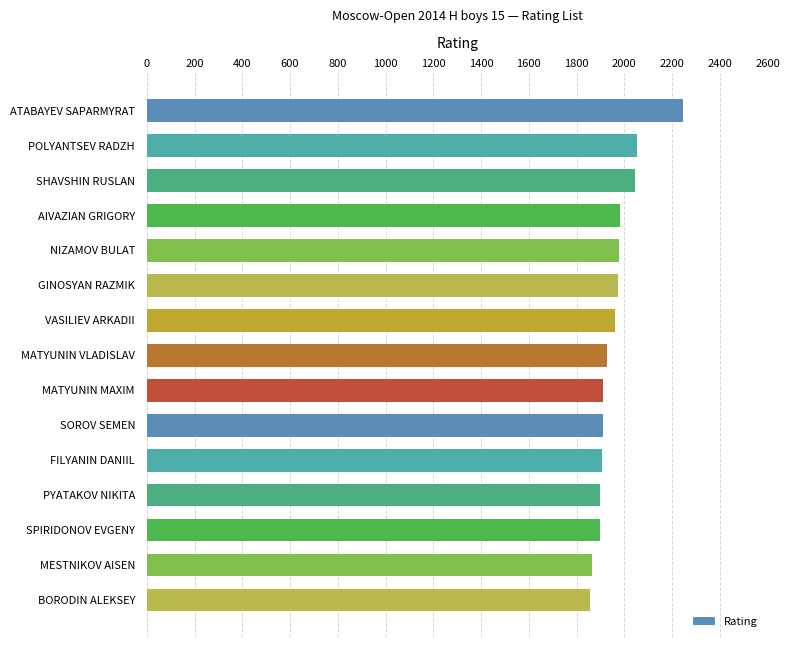

What is the difference between the second highest and minimum values?

200